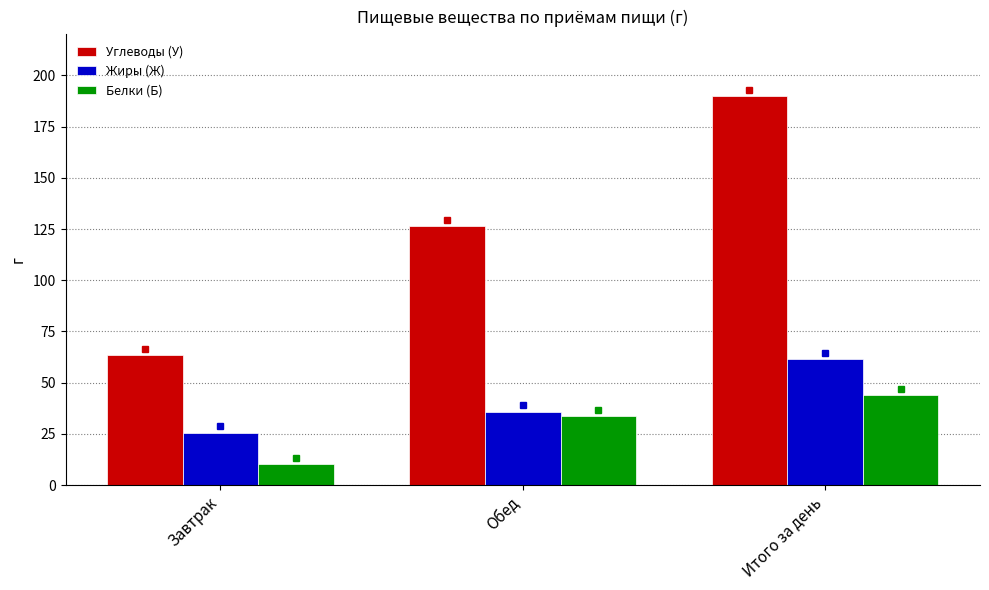

Which category has the lowest value across all series?

Завтрак